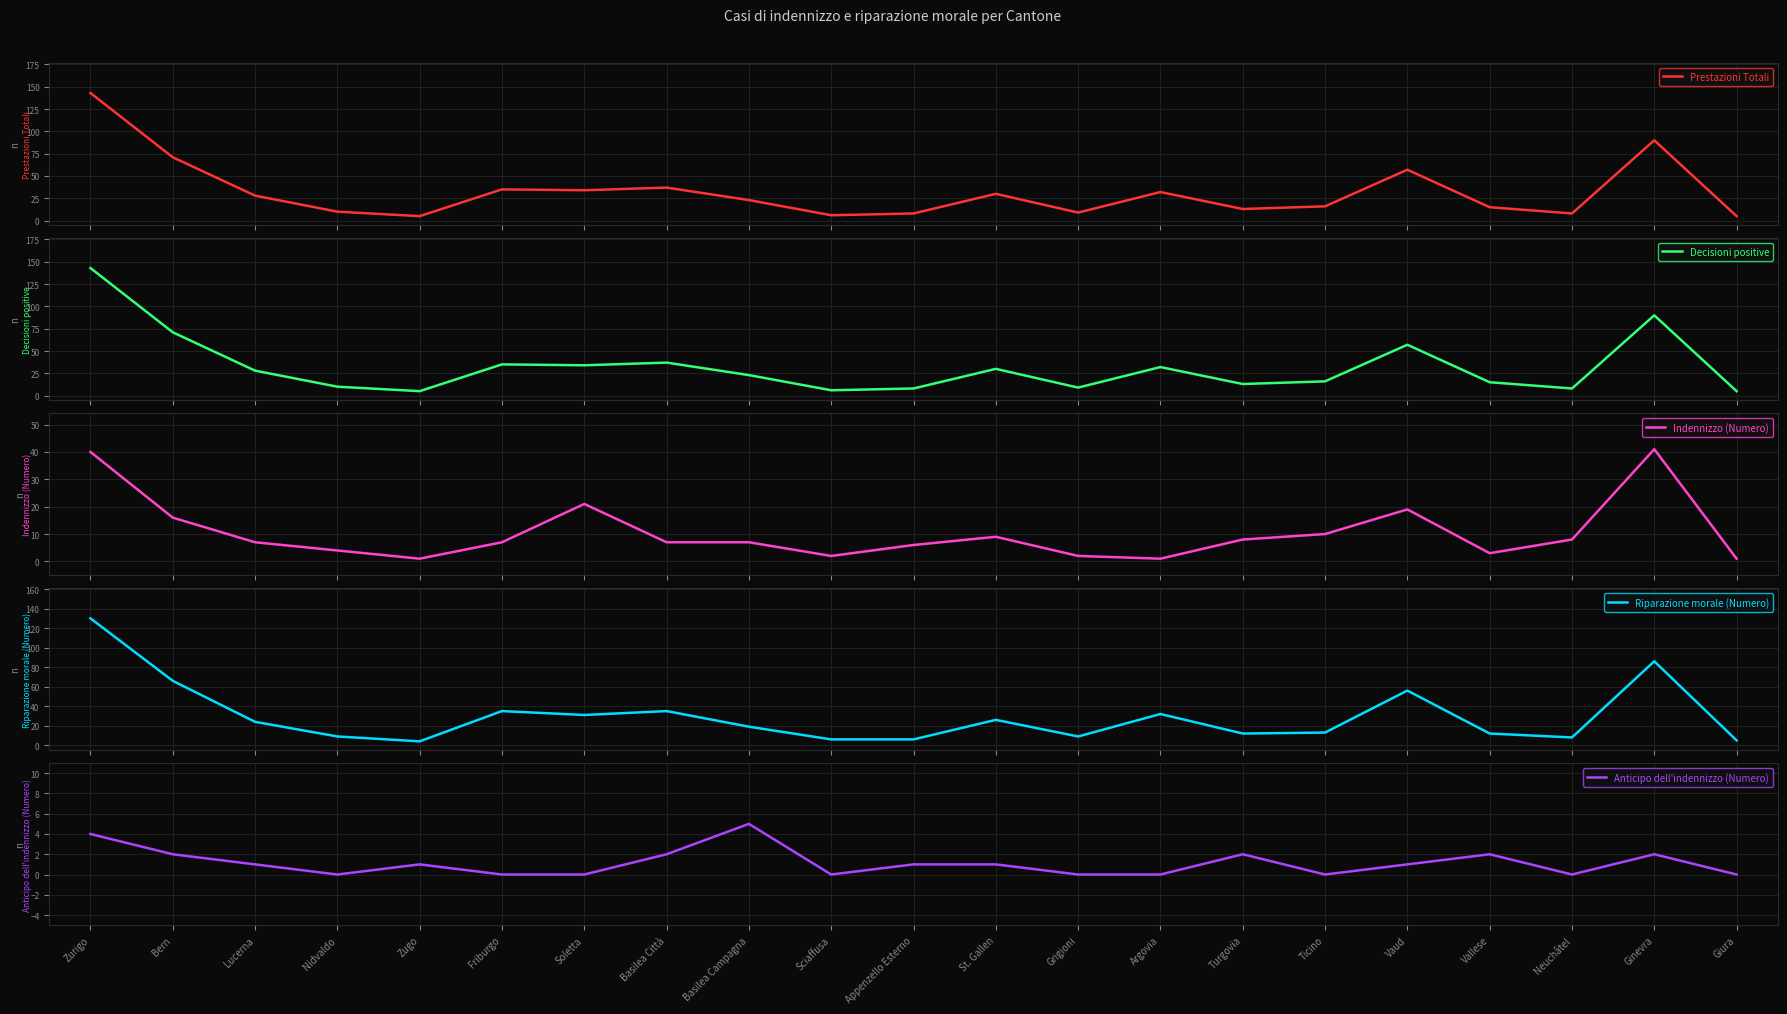

What is the highest value of the Prestazioni Totali series?

143